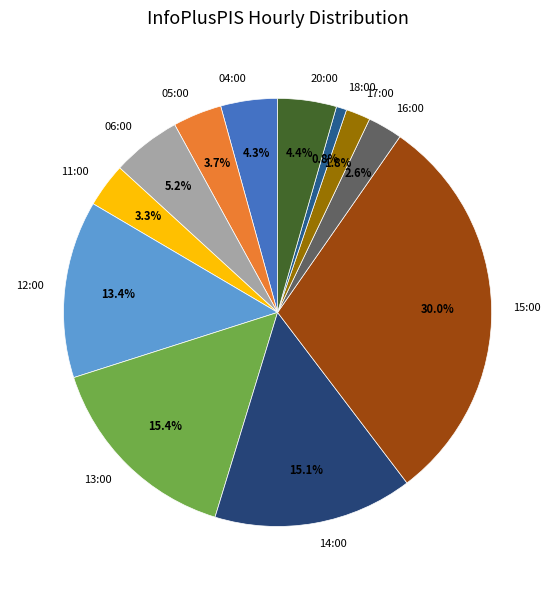

Approximately how many times larger is the value at 14:00 compared to 20:00?

3.4